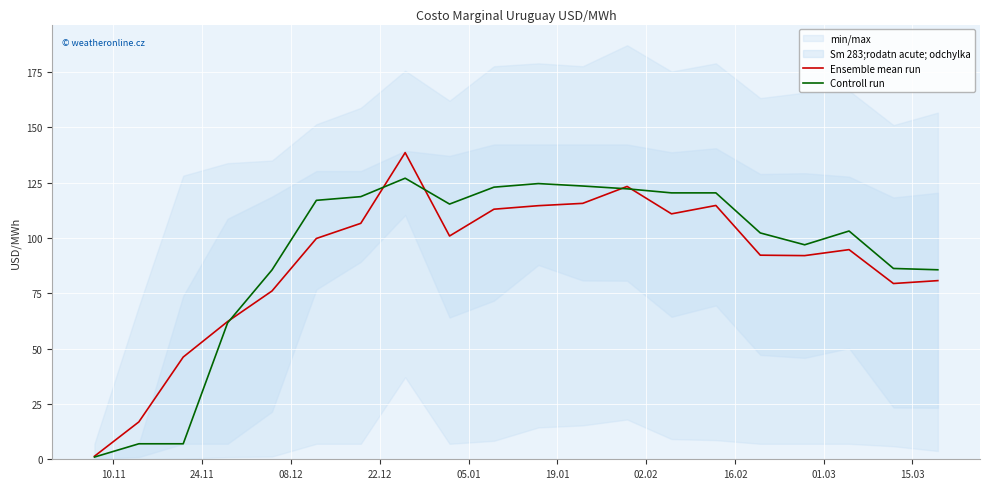

What is the highest value of the Ensemble mean run series?

138.5